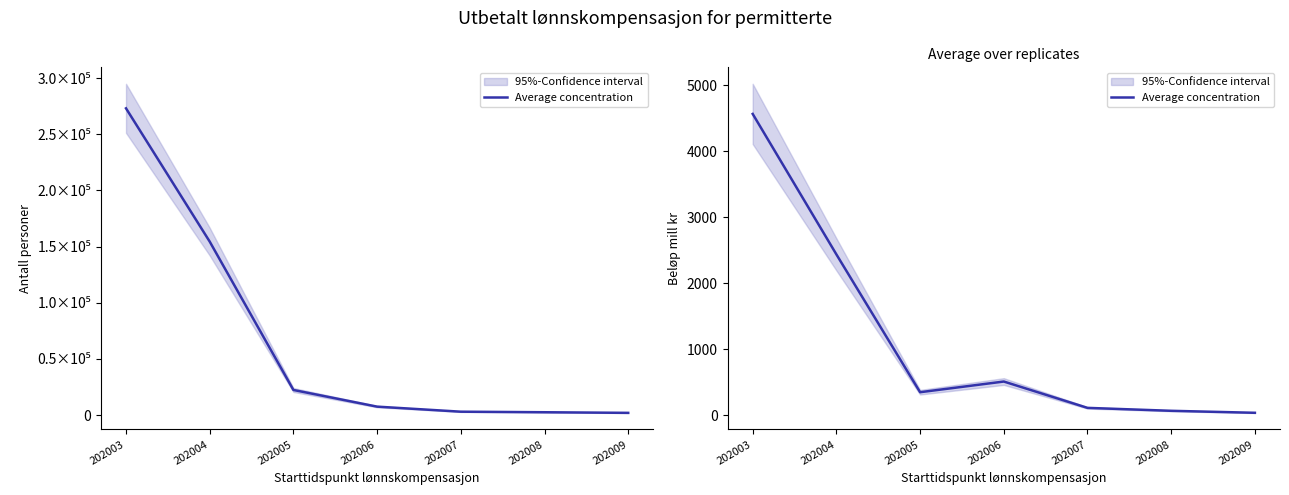

Reading left to right, what are all the values shown in this chart?

202003=4562.8	202004=2435.4	202005=348.7	202006=510.4	202007=111.6	202008=67.2	202009=37.1